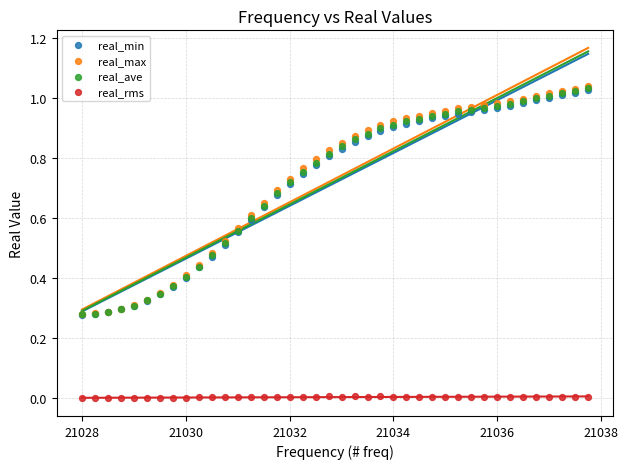

Which series has the widest spread of Y values?

real_max